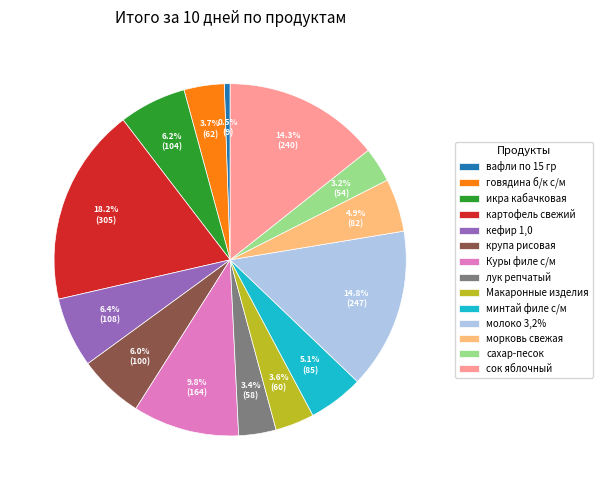

Does Макаронные изделия account for over 50% of the chart?

No